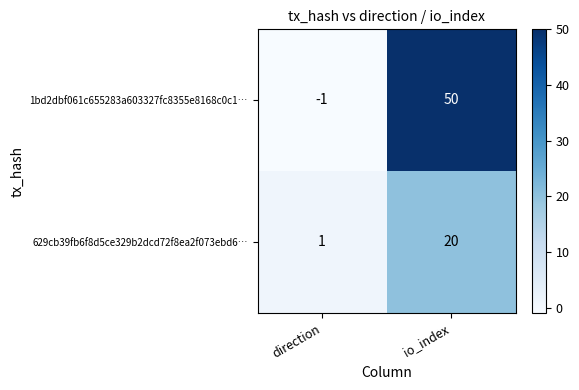

What is the difference between the highest and lowest values at direction?

2